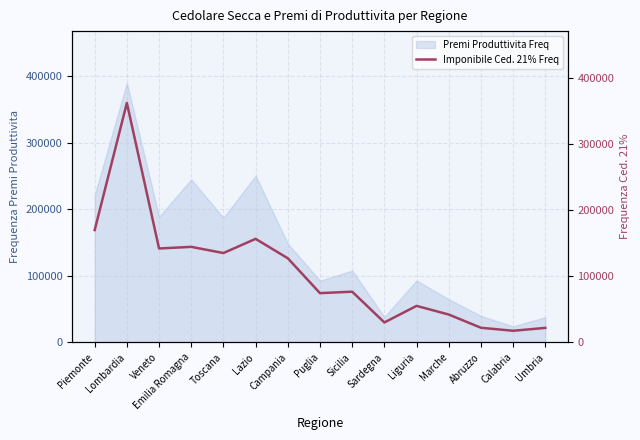

List the labels in order of value, smallest first.

Calabria, Umbria, Abruzzo, Sardegna, Marche, Liguria, Puglia, Sicilia, Campania, Toscana, Veneto, Emilia Romagna, Lazio, Piemonte, Lombardia